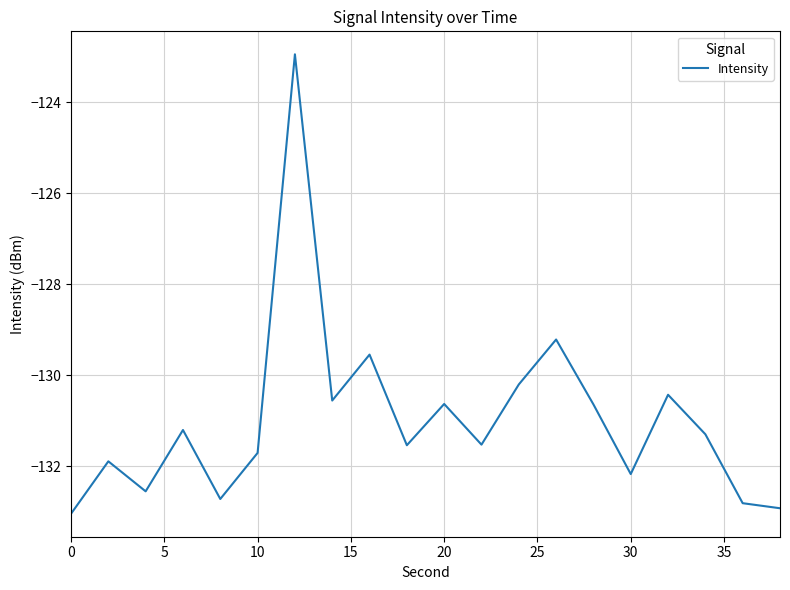

What is the minimum value shown in the chart?

-133.0